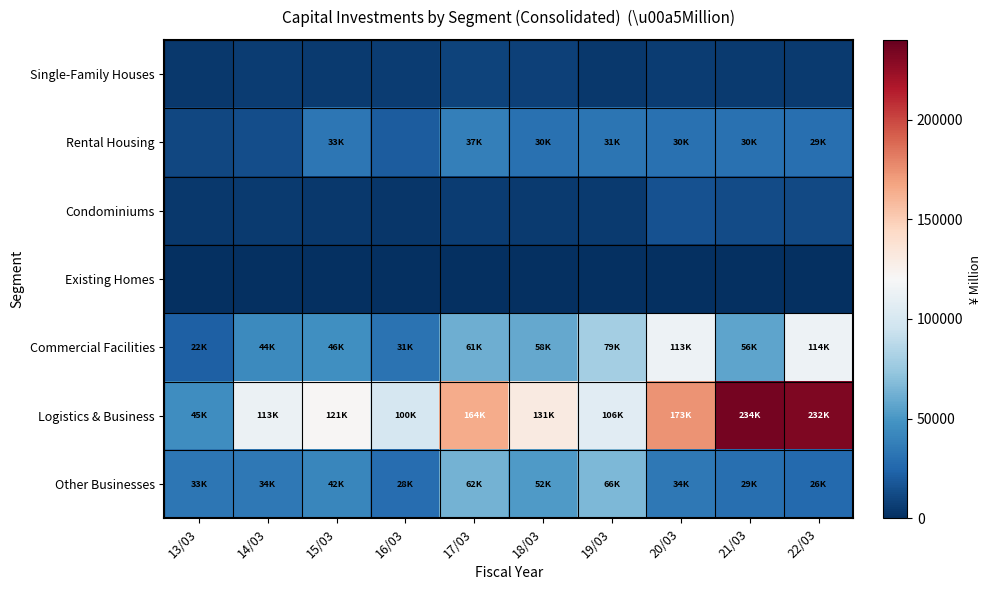

At which category is the sum across all series the highest?

22/03